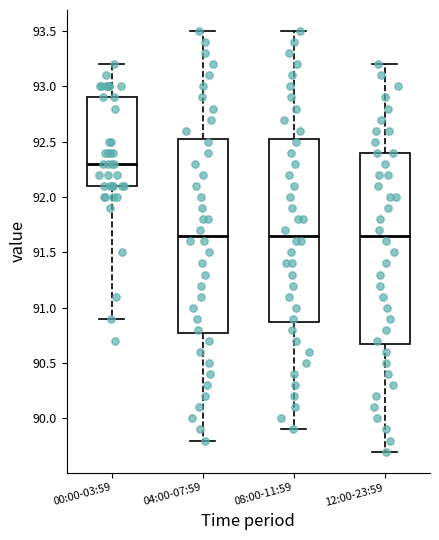

Reading left to right, transcribe this box plot: for each box, give where its median line is, the range the box spans, and where its two whiskers end, as read against the y-axis. The values are not printed on the chart, so give them approximately, as read against the axis.

00:00-03:59: median 92.30, box 92.10 to 92.90, whiskers 90.90 to 93.20
04:00-07:59: median 91.65, box 90.80 to 92.55, whiskers 89.80 to 93.50
08:00-11:59: median 91.65, box 90.90 to 92.55, whiskers 89.90 to 93.50
12:00-23:59: median 91.65, box 90.70 to 92.40, whiskers 89.70 to 93.20